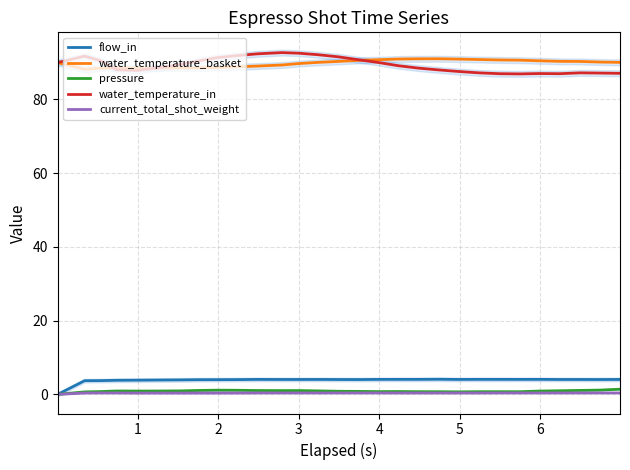

True or false: water_temperature_in and flow_in cross at least once.

False